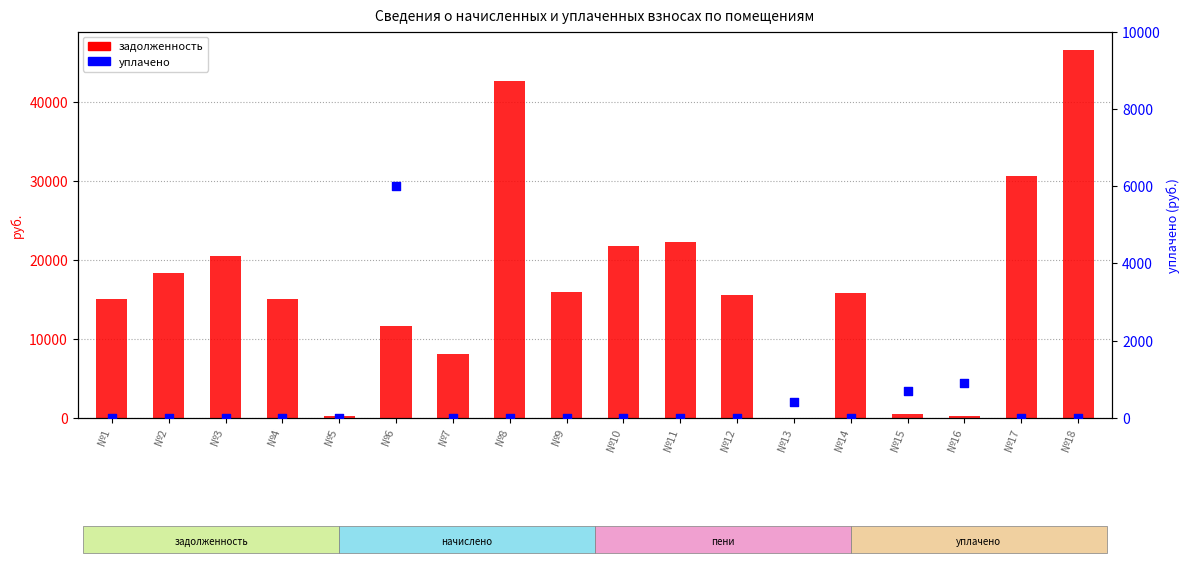

Which series contains the lowest Y value?

задолженность